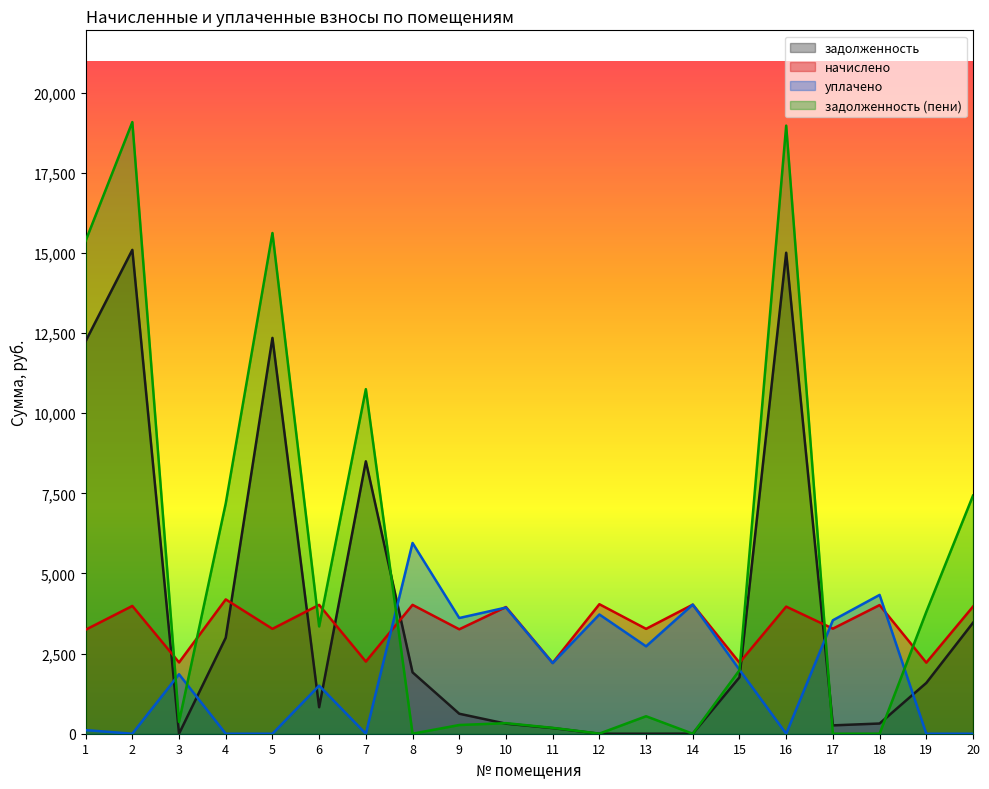

Which series has the largest range (max minus min)?

задолженность (пени)